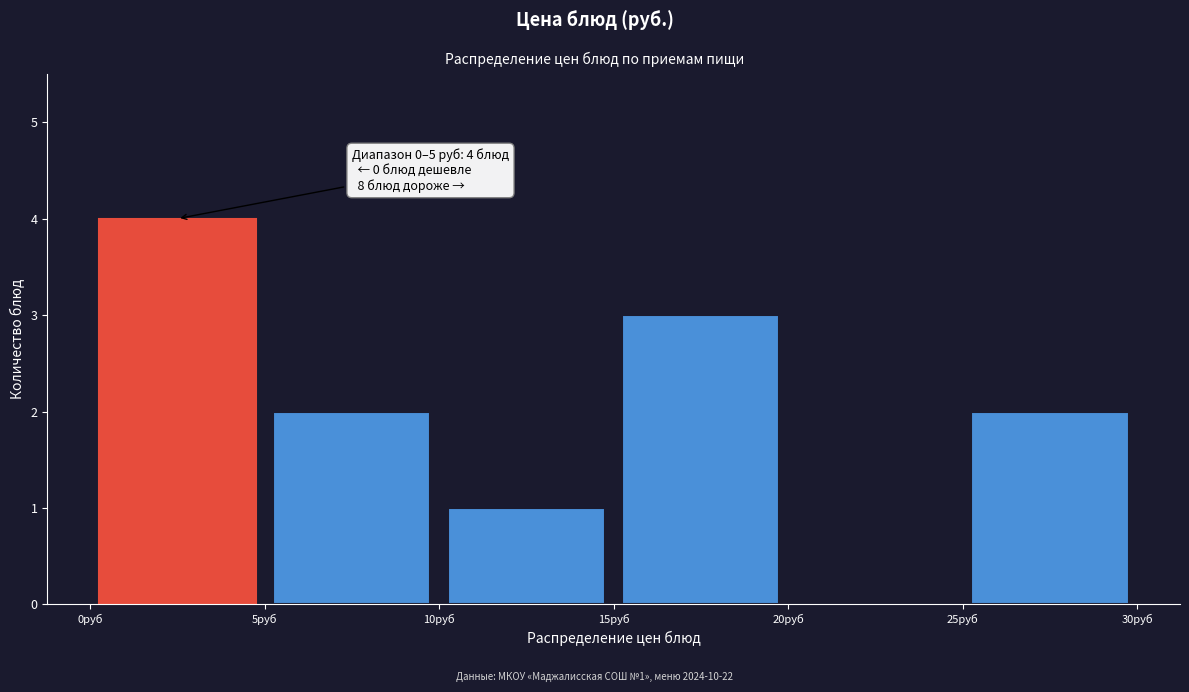

Which range on the x-axis has the tallest bar?

0 to 5